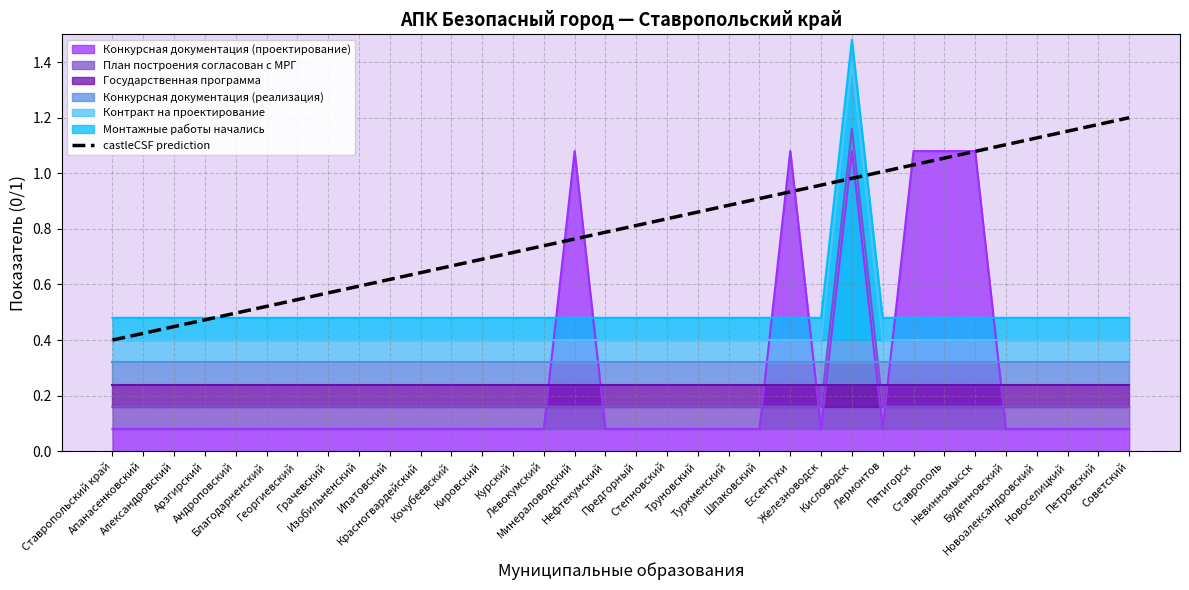

Which series ends up on top after the final intersection of Конкурсная документация (проектирование) and План построения согласован с МРГ?

План построения согласован с МРГ